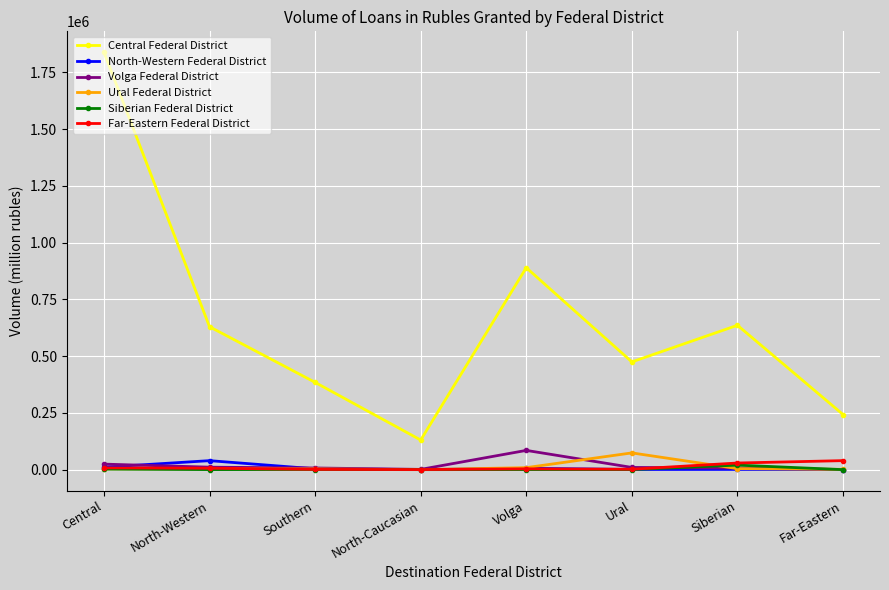

Where is Central Federal District nearest to the value 984537?

Volga